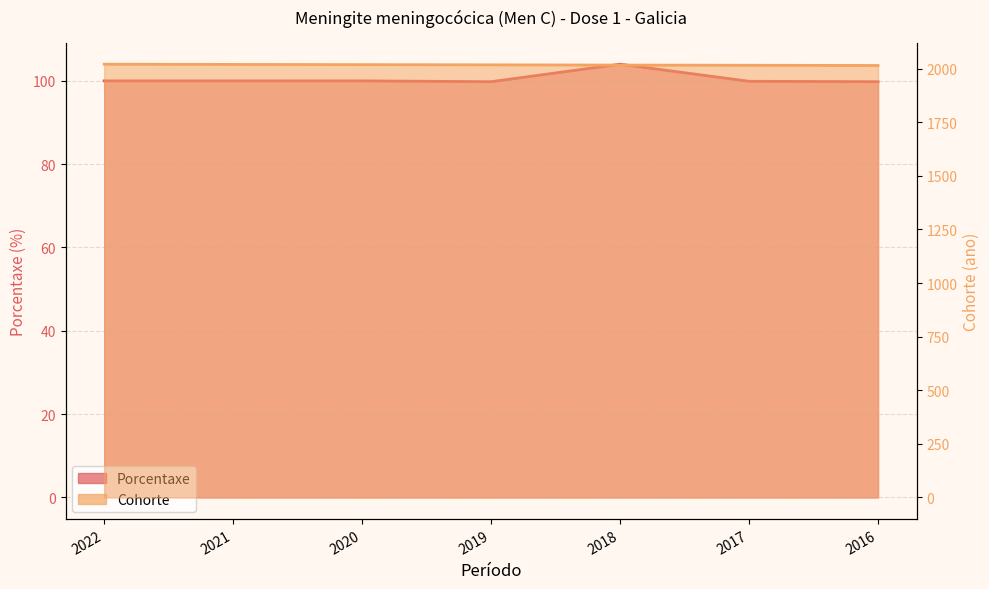

True or false: Porcentaxe has a value of 171.1 at 2018.

False